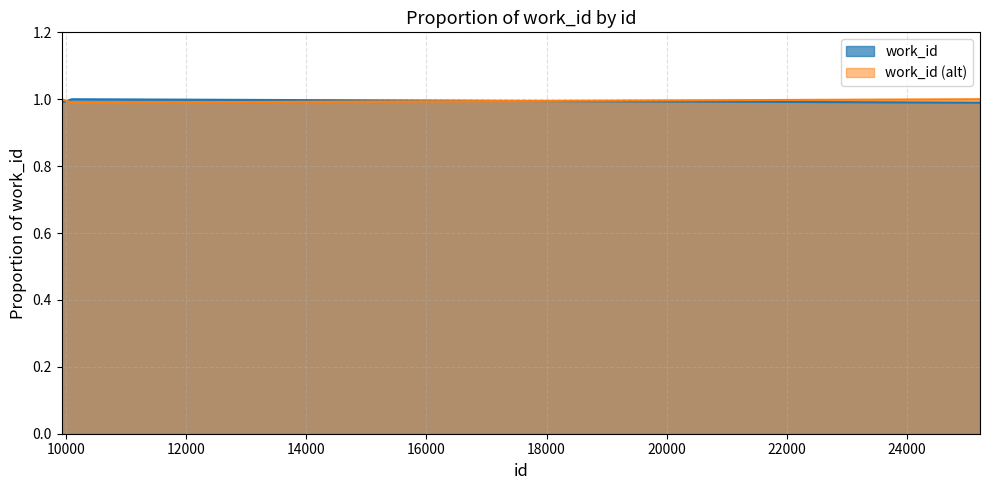

Rank the categories by value from lowest to highest.

9925, 25217, 10095, 10100